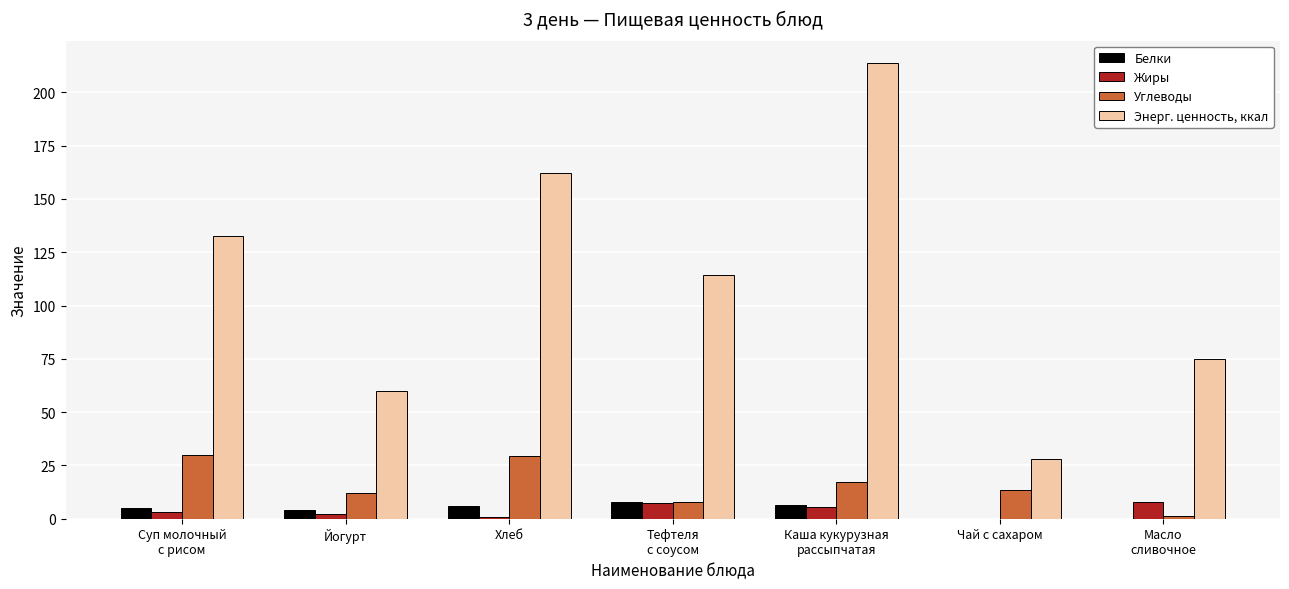

Is it true that Энерг. ценность, ккал equals 162.2 at Хлеб?

True